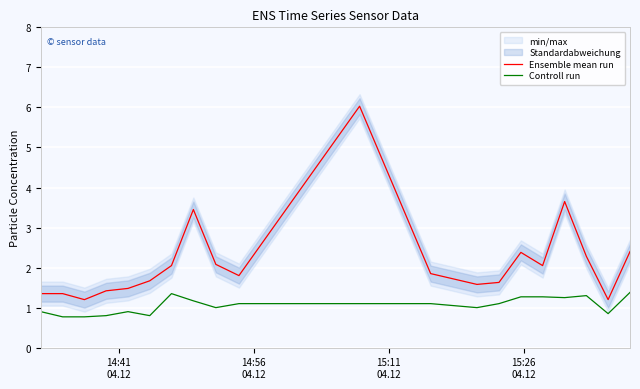

Does the chart display data point markers on the line(s)?

No